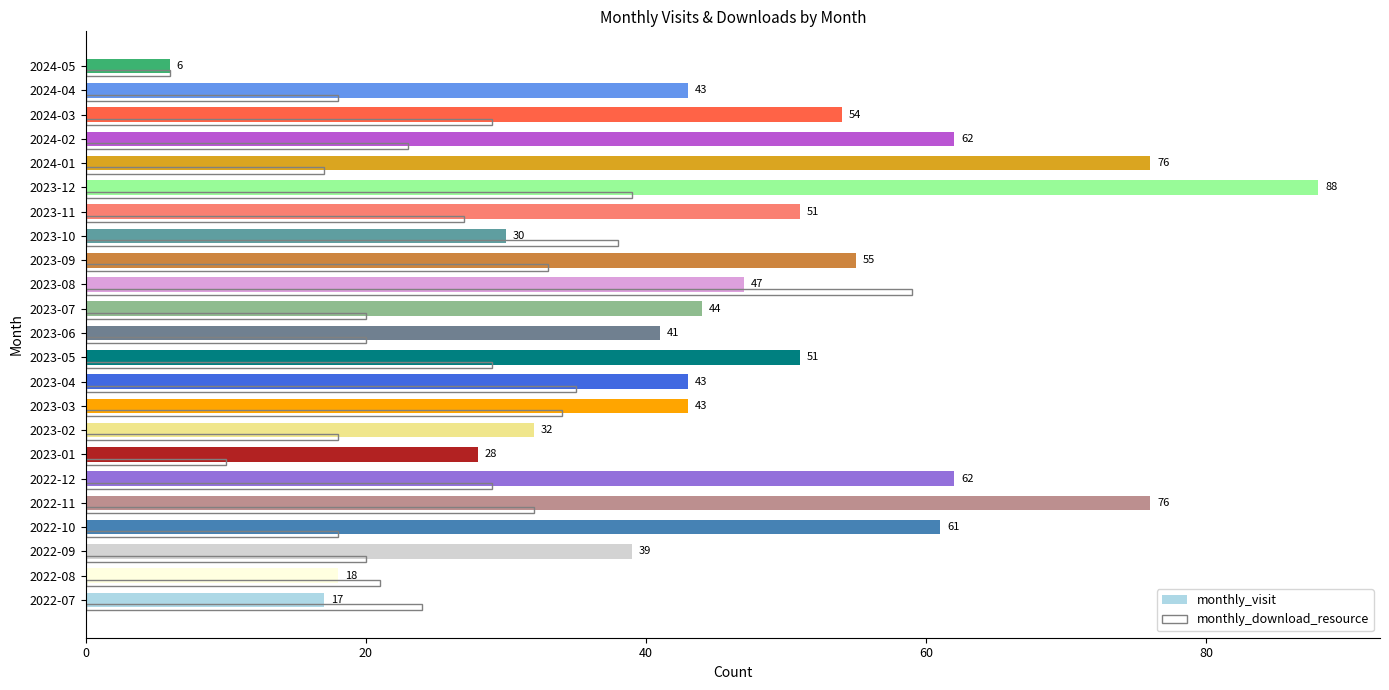

How many data points does each series have?

23